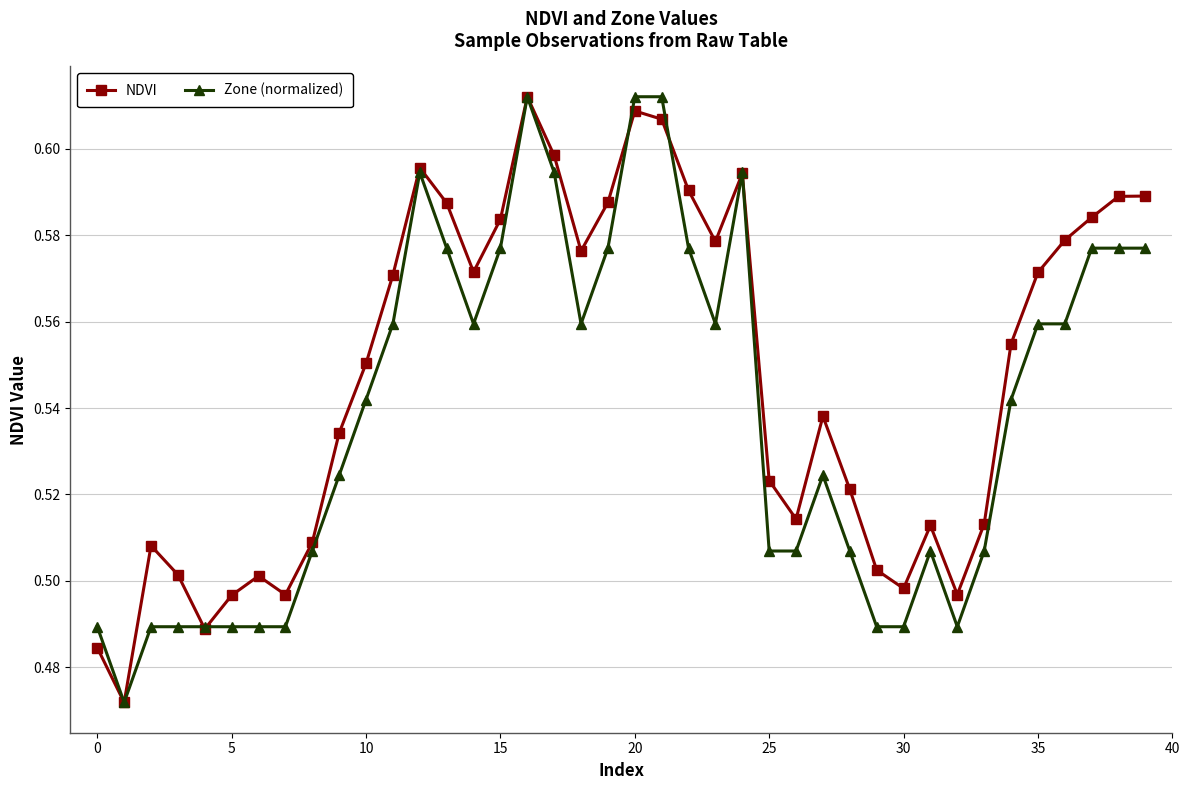

How many NDVI values are between 0 and 1?

40